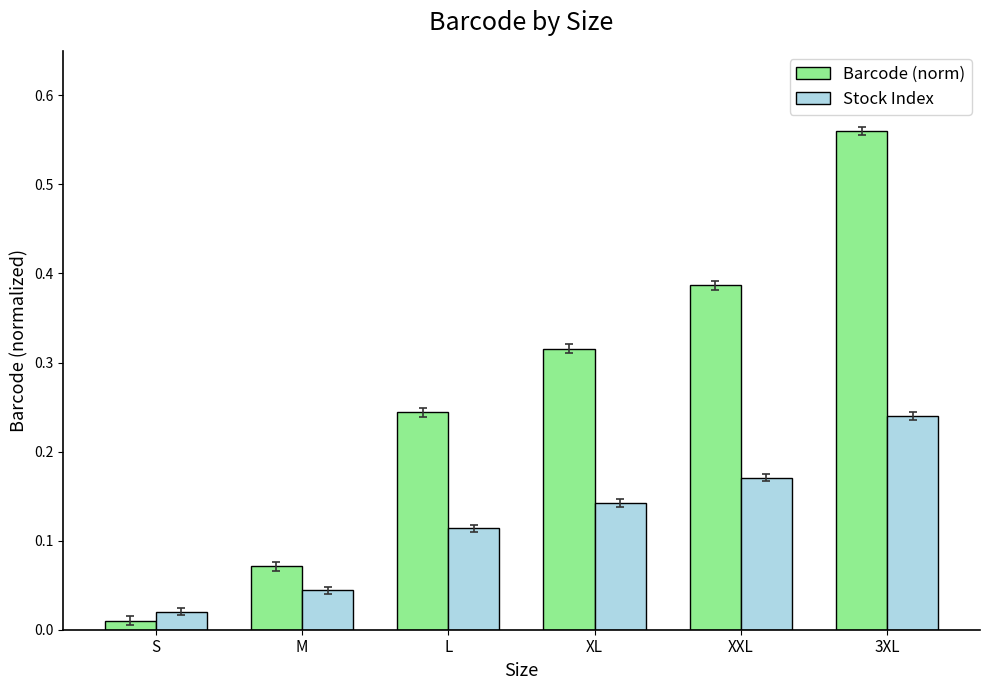

At which category does the chart reach its peak across all series?

3XL